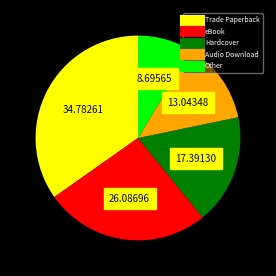

Is there a majority slice in this chart?

No